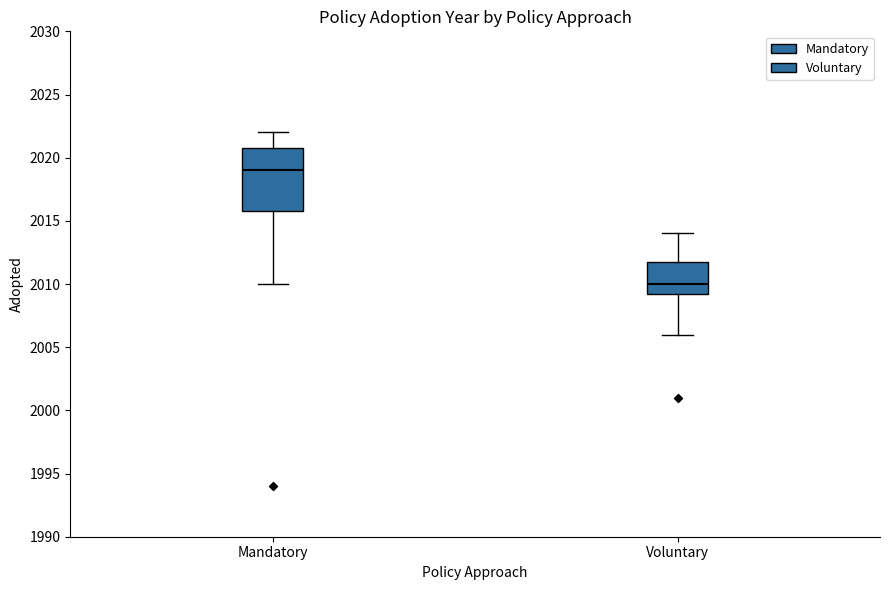

Reading left to right, read every box against the y-axis: the position of its median line, the range the box covers, and the ends of its whiskers. The values are not printed on the chart, so give them approximately, as read against the axis.

Mandatory: median 2019.0, box 2016.0 to 2021.0, whiskers 2010.0 to 2022.0
Voluntary: median 2010.0, box 2009.5 to 2012.0, whiskers 2006.0 to 2014.0